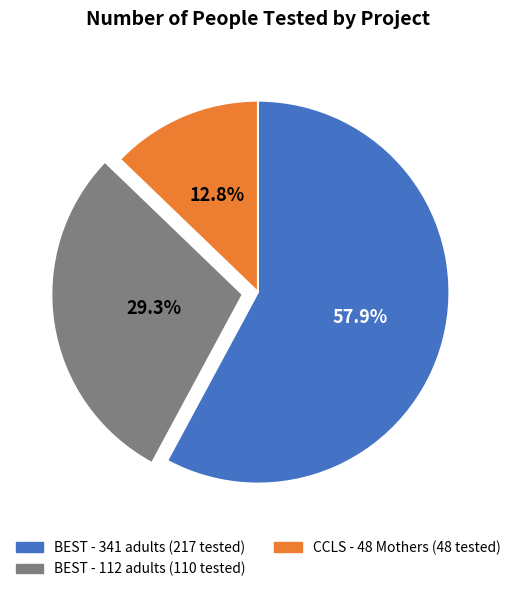

Which slice is the largest?

BEST - 341 adults (217 tested)